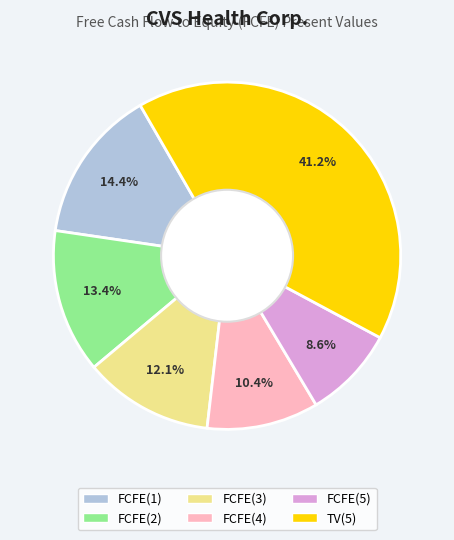

Combined, do FCFE(1) and FCFE(3) account for over 50%?

No